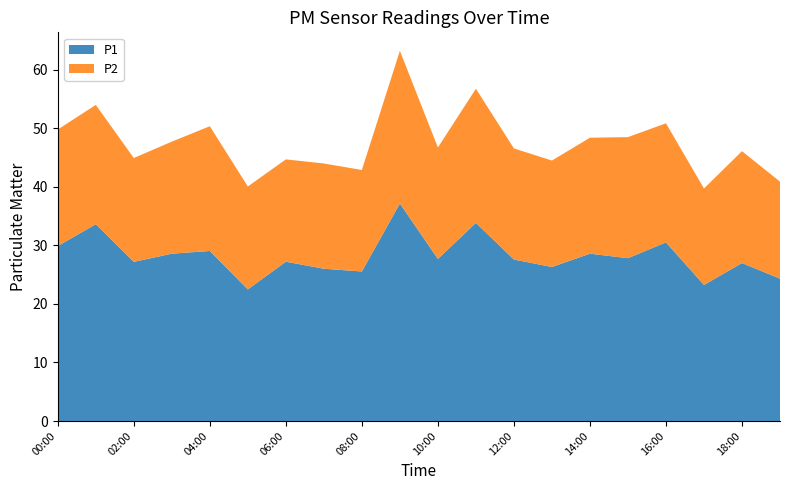

Reading left to right, transcribe all the data shown in this chart.

P1: 00:00=29.9	01:00=33.6	02:00=27.2	03:00=28.6	04:00=29.0	05:00=22.5	06:00=27.2	07:00=26.0	08:00=25.5	09:00=37.1	10:00=27.7	11:00=33.8	12:00=27.6	13:00=26.3	14:00=28.6	15:00=27.8	16:00=30.5	17:00=23.2	18:00=27.0	19:00=24.3
P2: 00:00=19.9	01:00=20.4	02:00=17.7	03:00=19.1	04:00=21.3	05:00=17.6	06:00=17.5	07:00=18.0	08:00=17.3	09:00=26.1	10:00=19.0	11:00=22.9	12:00=19.0	13:00=18.2	14:00=19.8	15:00=20.7	16:00=20.3	17:00=16.5	18:00=19.1	19:00=16.6